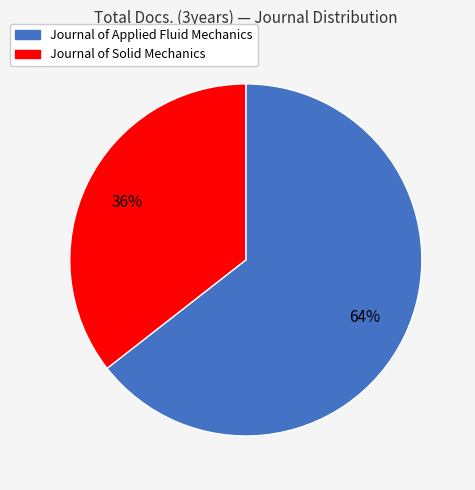

Is the sum of Journal of Applied Fluid Mechanics and Journal of Solid Mechanics greater than half?

Yes